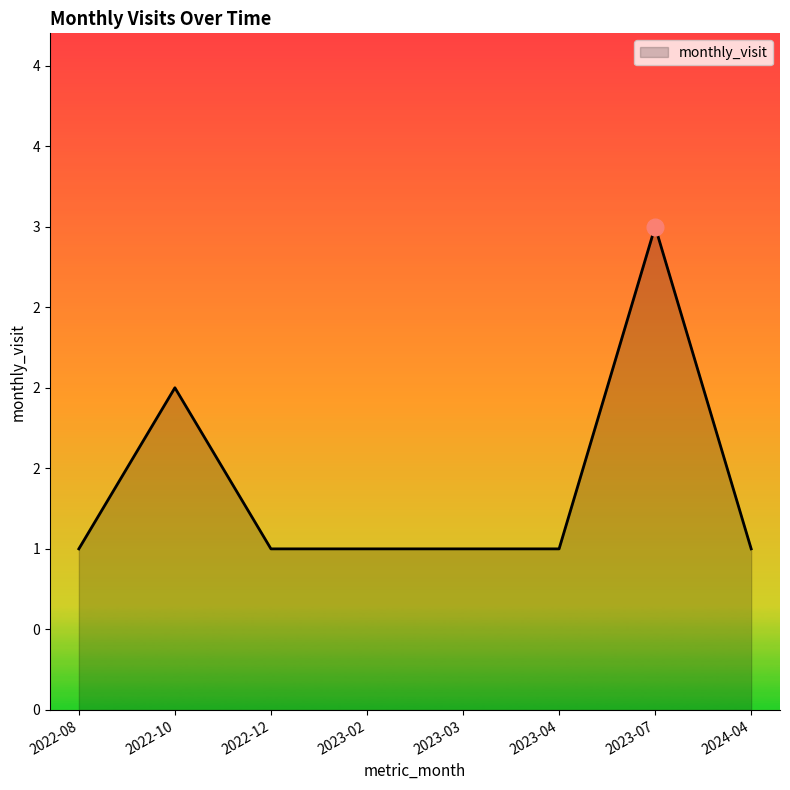

Does the chart display data point markers on the line(s)?

No